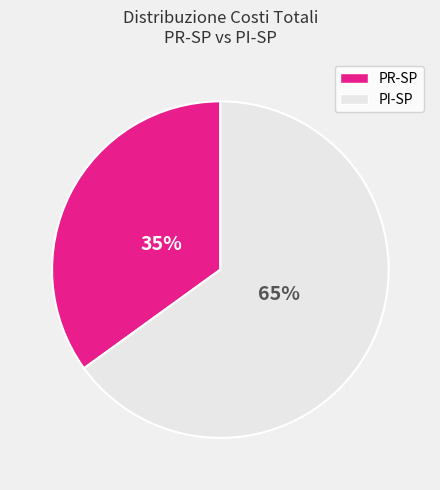

To the nearest percent, what is the difference between the largest and smallest slice percentages?

30%